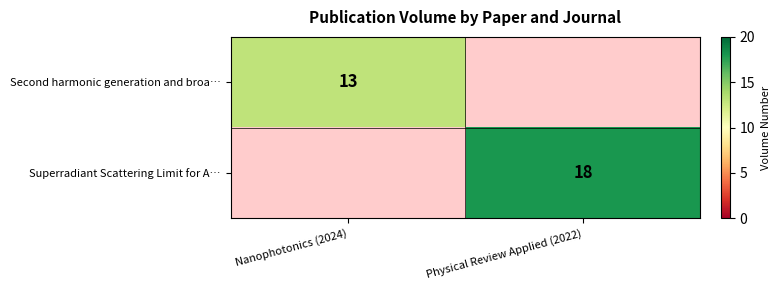

Is it true that Second harmonic generation and broa… equals 13 at Nanophotonics (2024)?

True